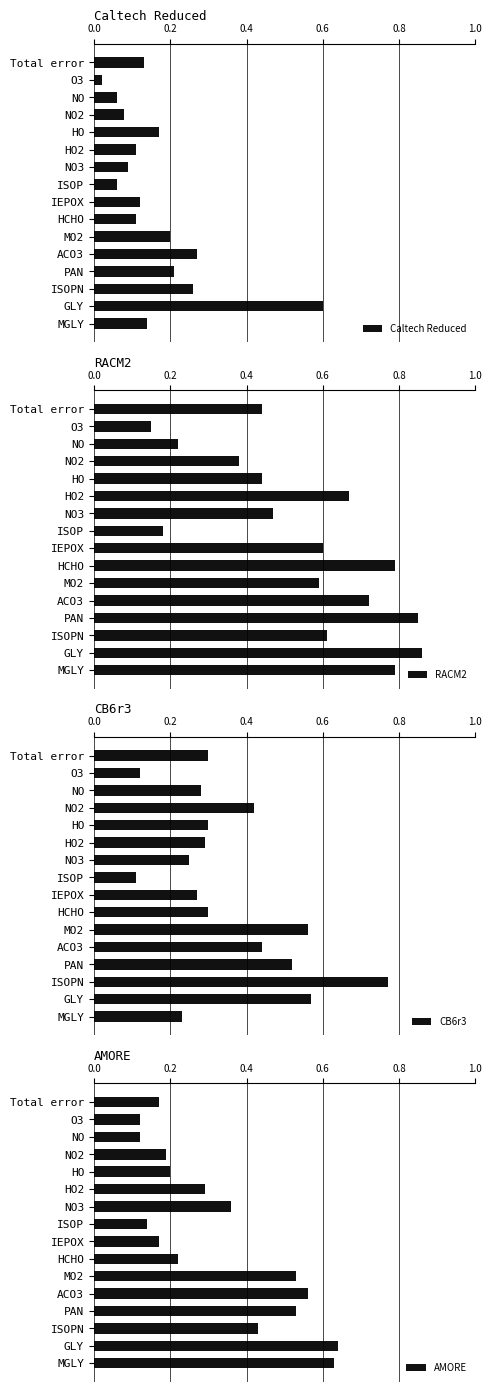

How many AMORE values are between 0 and 1?

16